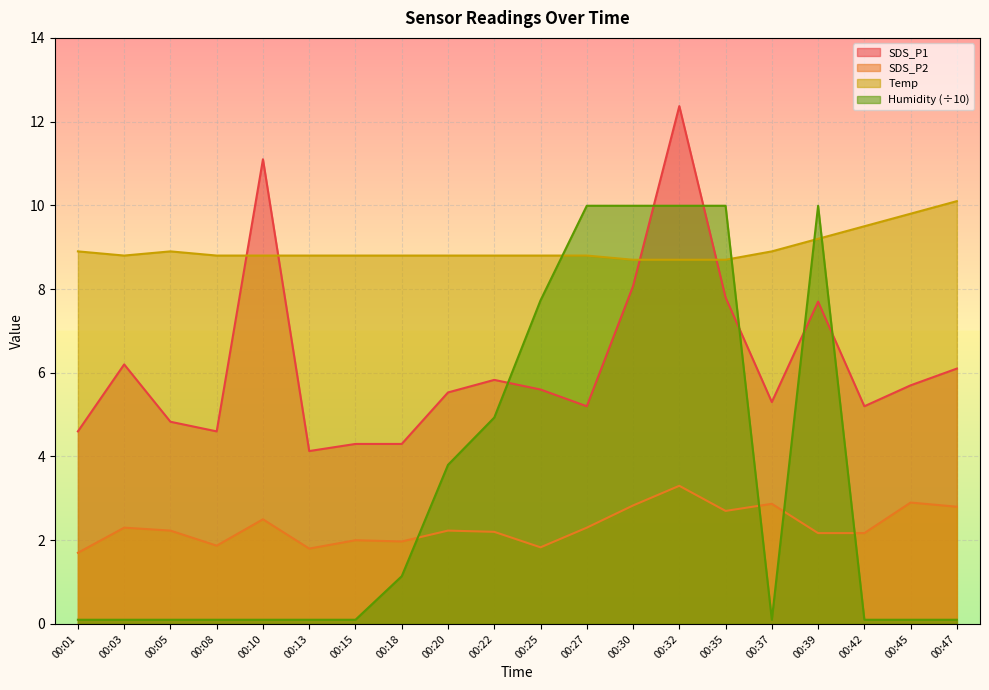

Reading right to left, transcribe all the data shown in this chart.

SDS_P1: 00:47=6.1	00:45=5.7	00:42=5.2	00:39=7.7	00:37=5.3	00:35=7.8	00:32=12.4	00:30=8.1	00:27=5.2	00:25=5.6	00:22=5.8	00:20=5.5	00:18=4.3	00:15=4.3	00:13=4.1	00:10=11.1	00:08=4.6	00:05=4.8	00:03=6.2	00:01=4.6
SDS_P2: 00:47=2.8	00:45=2.9	00:42=2.2	00:39=2.2	00:37=2.9	00:35=2.7	00:32=3.3	00:30=2.8	00:27=2.3	00:25=1.8	00:22=2.2	00:20=2.2	00:18=2.0	00:15=2.0	00:13=1.8	00:10=2.5	00:08=1.9	00:05=2.2	00:03=2.3	00:01=1.7
Temp: 00:47=10.1	00:45=9.8	00:42=9.5	00:39=9.2	00:37=8.9	00:35=8.7	00:32=8.7	00:30=8.7	00:27=8.8	00:25=8.8	00:22=8.8	00:20=8.8	00:18=8.8	00:15=8.8	00:13=8.8	00:10=8.8	00:08=8.8	00:05=8.9	00:03=8.8	00:01=8.9
Humidity: 00:47=0.1	00:45=0.1	00:42=0.1	00:39=10.0	00:37=0.1	00:35=10.0	00:32=10.0	00:30=10.0	00:27=10.0	00:25=7.7	00:22=4.9	00:20=3.8	00:18=1.1	00:15=0.1	00:13=0.1	00:10=0.1	00:08=0.1	00:05=0.1	00:03=0.1	00:01=0.1